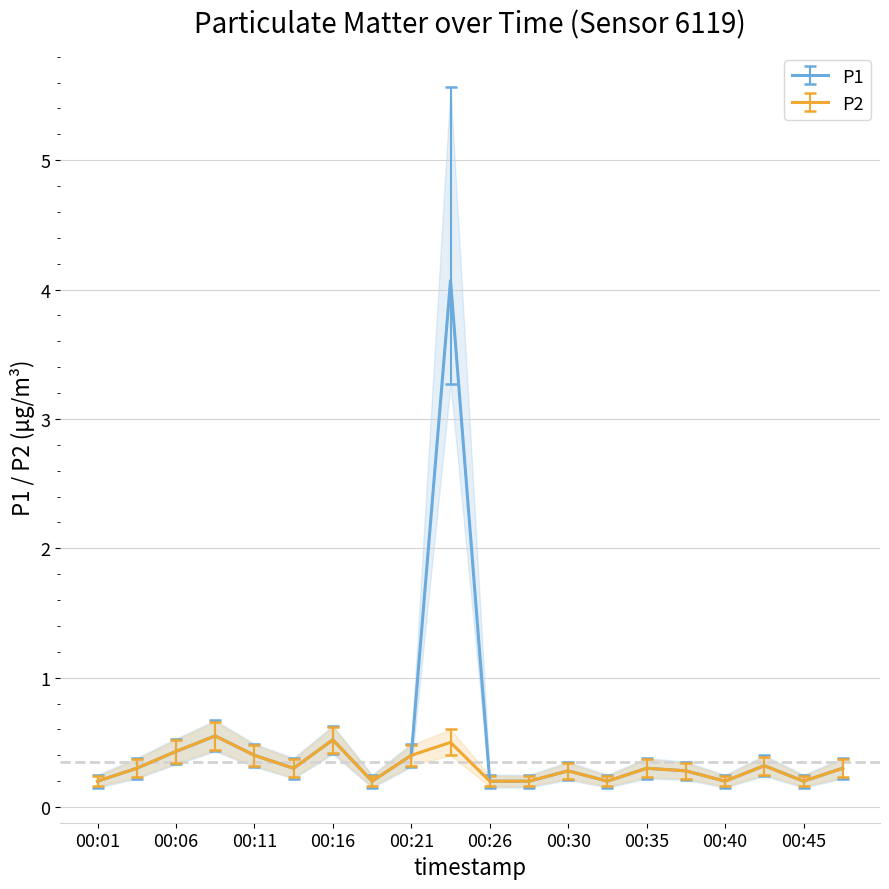

Is this an area chart (filled region under the line)?

No